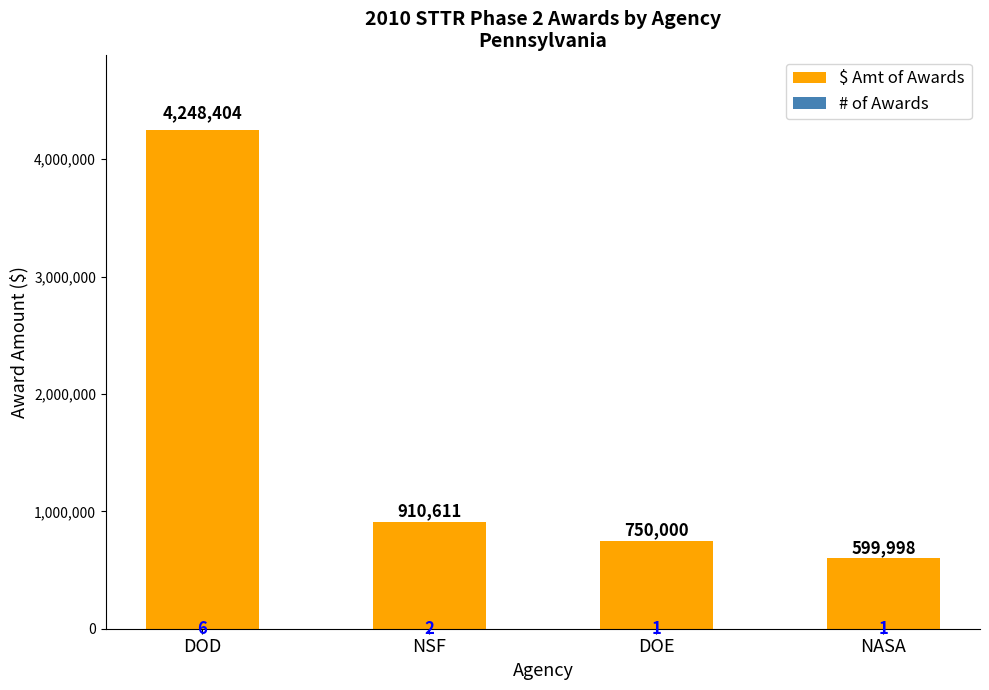

Which series has the widest spread of values?

$ Amt of Awards